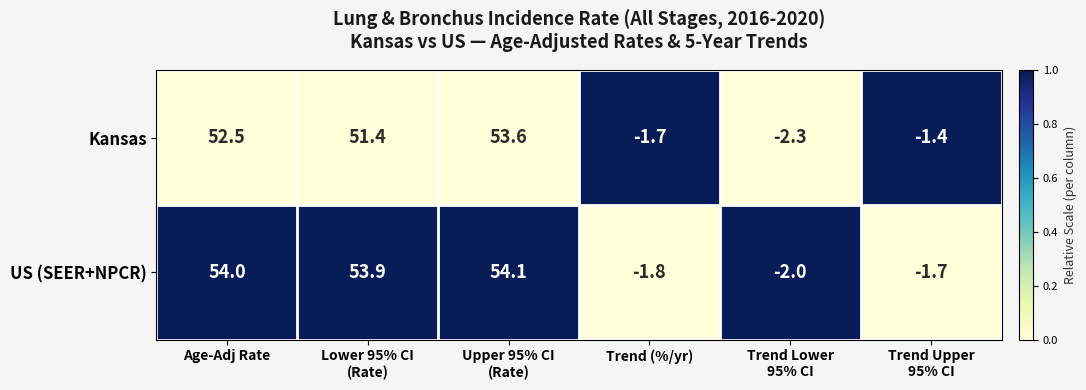

What is the spread (max minus min) of values at Trend (%/yr)?

0.1